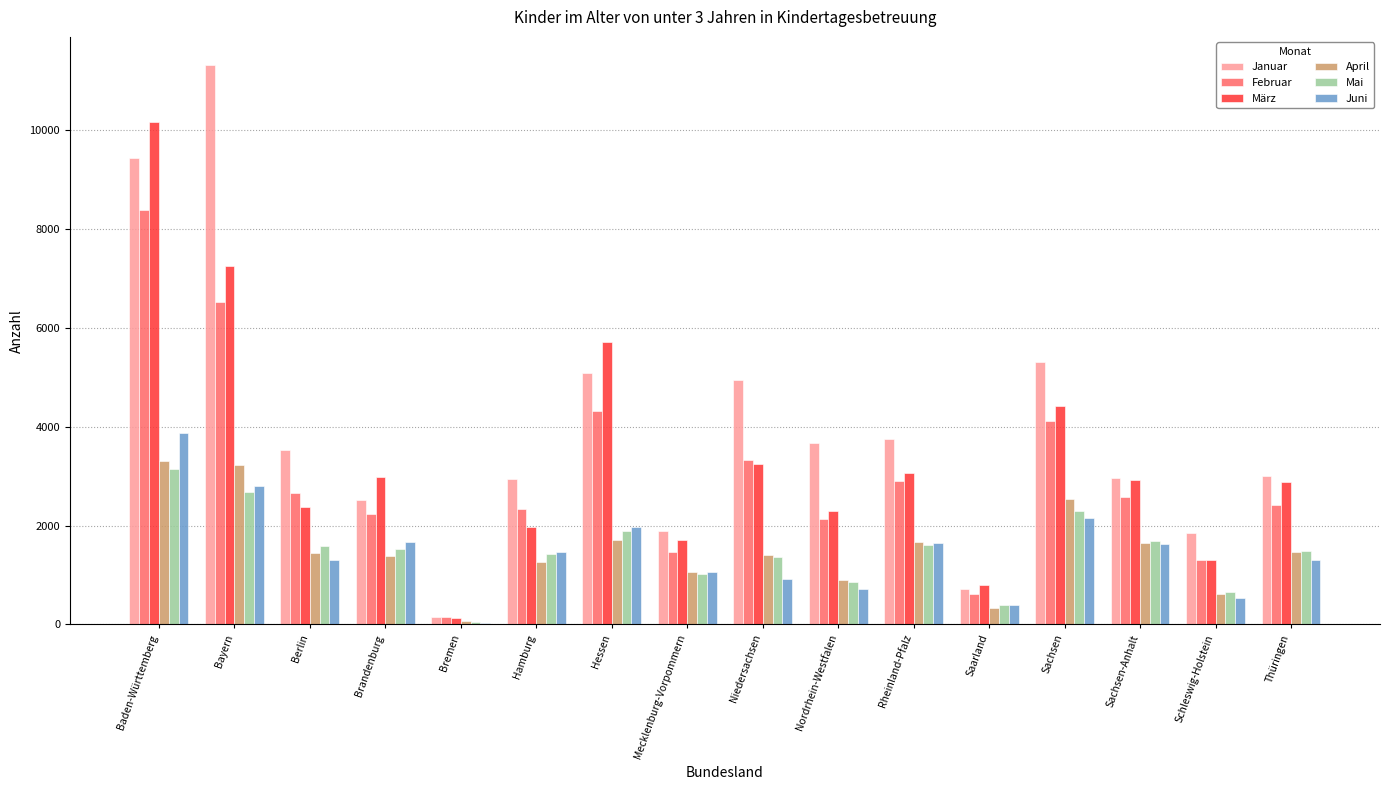

What is the sum of the Juni values at Rheinland-Pfalz and Bremen?

1679